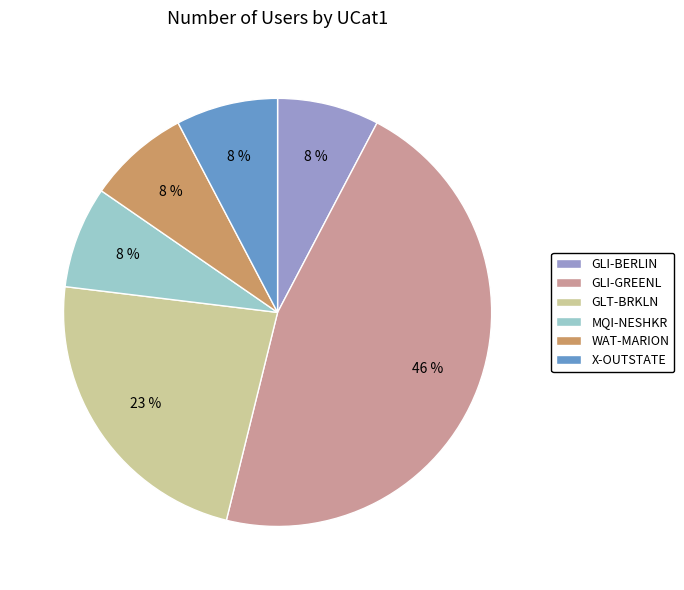

Is it true that GLI-BERLIN is 8% of the pie?

True